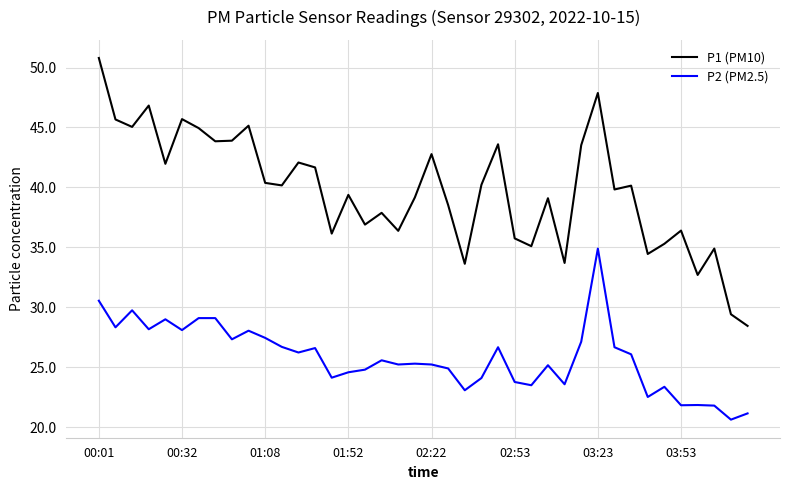

True or false: P2 (PM2.5) and P1 (PM10) intersect in this chart.

False